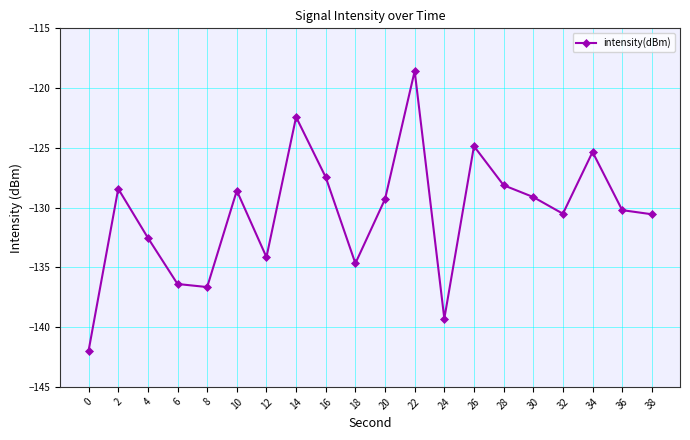

The chart shows a value of -136.6 at 8. True or false?

True